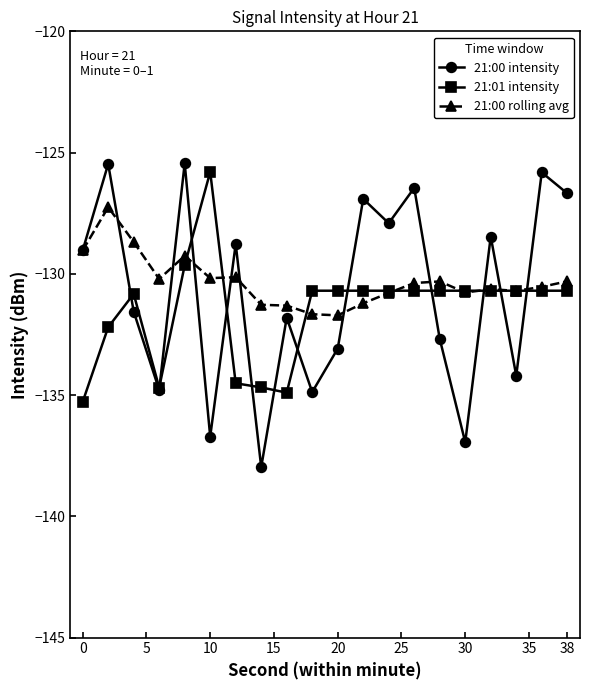

Which series has the widest spread of values?

21:00 intensity